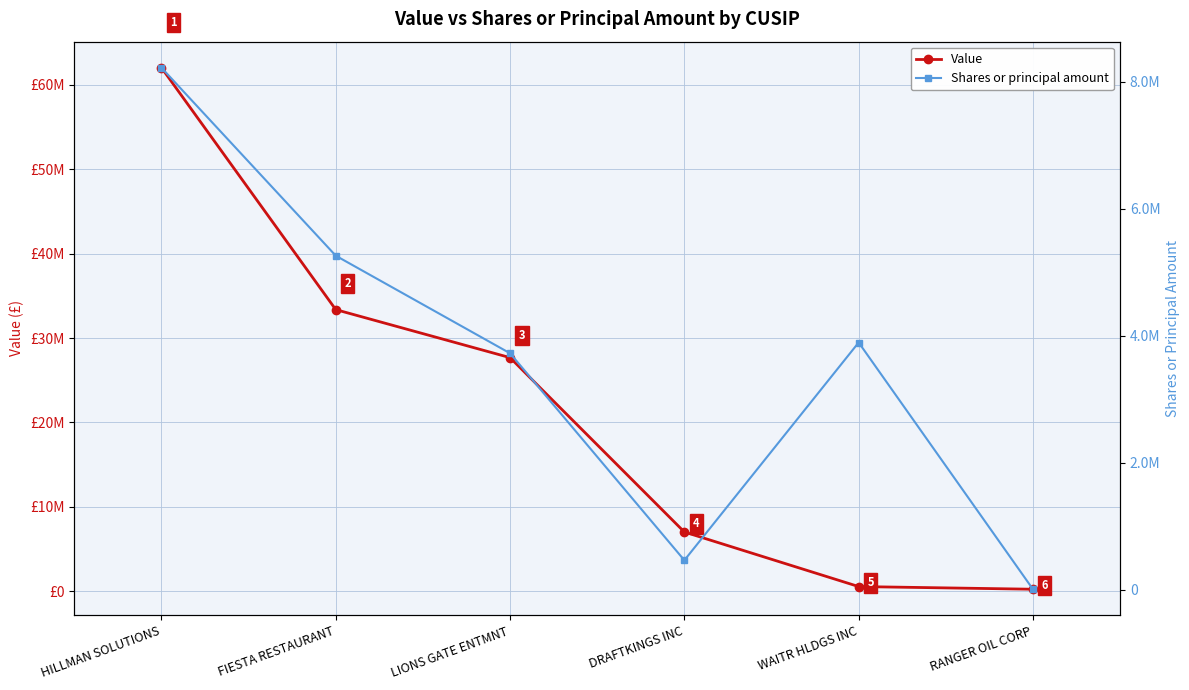

What is the label of the 4th point from the left?

DRAFTKINGS INC